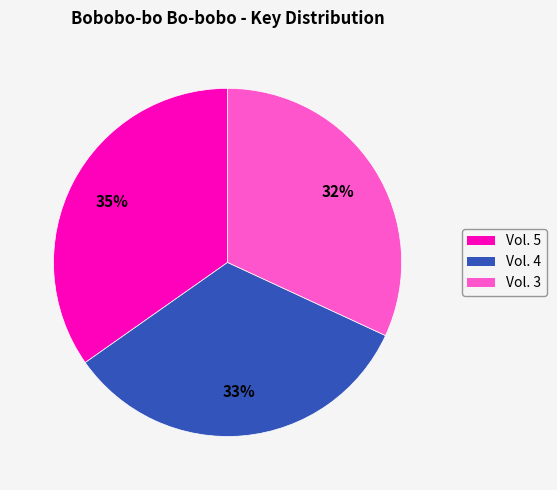

Is it true that Vol. 5 is 45% of the pie?

False